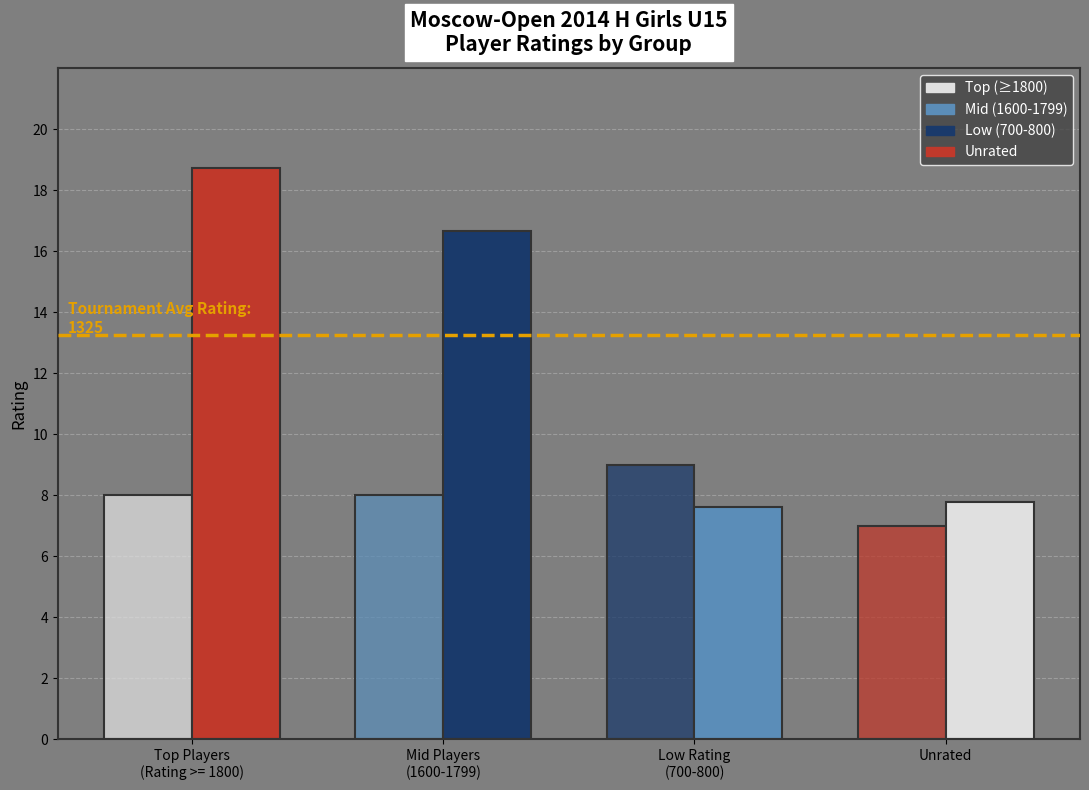

What is the label of the 3rd bar from the right?

Mid Players
(1600-1799)